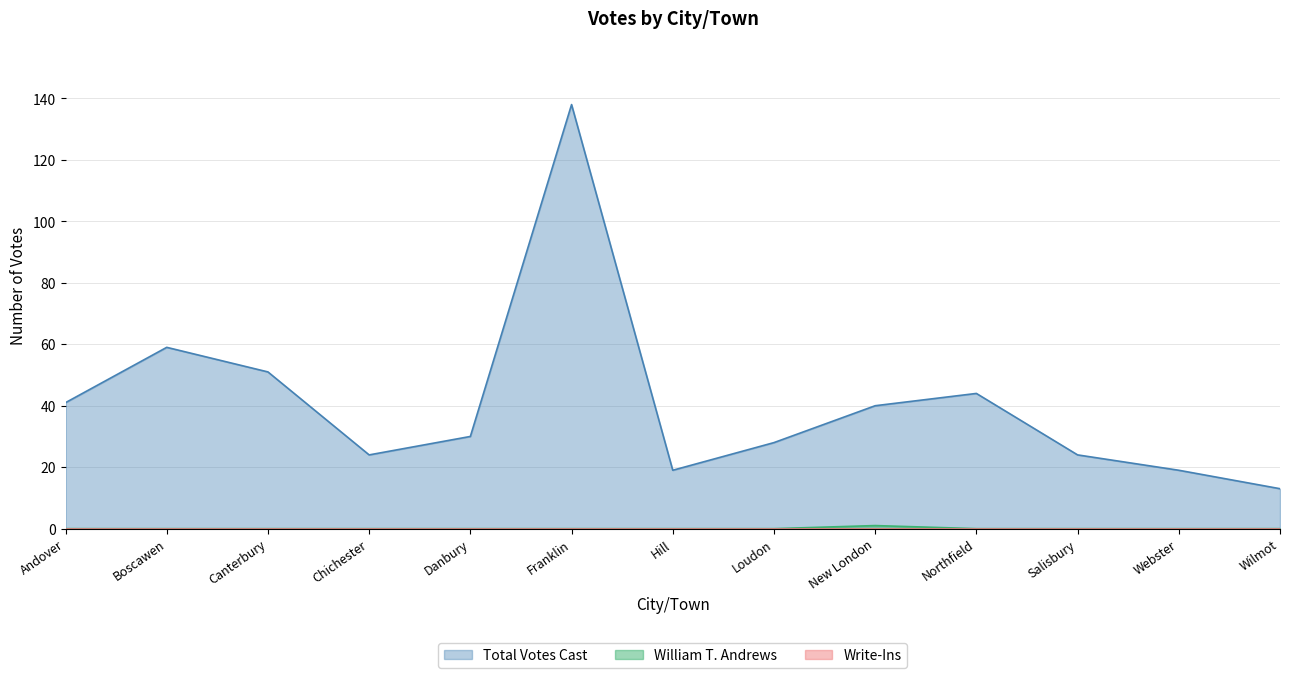

What is the total value across all series at New London?

41